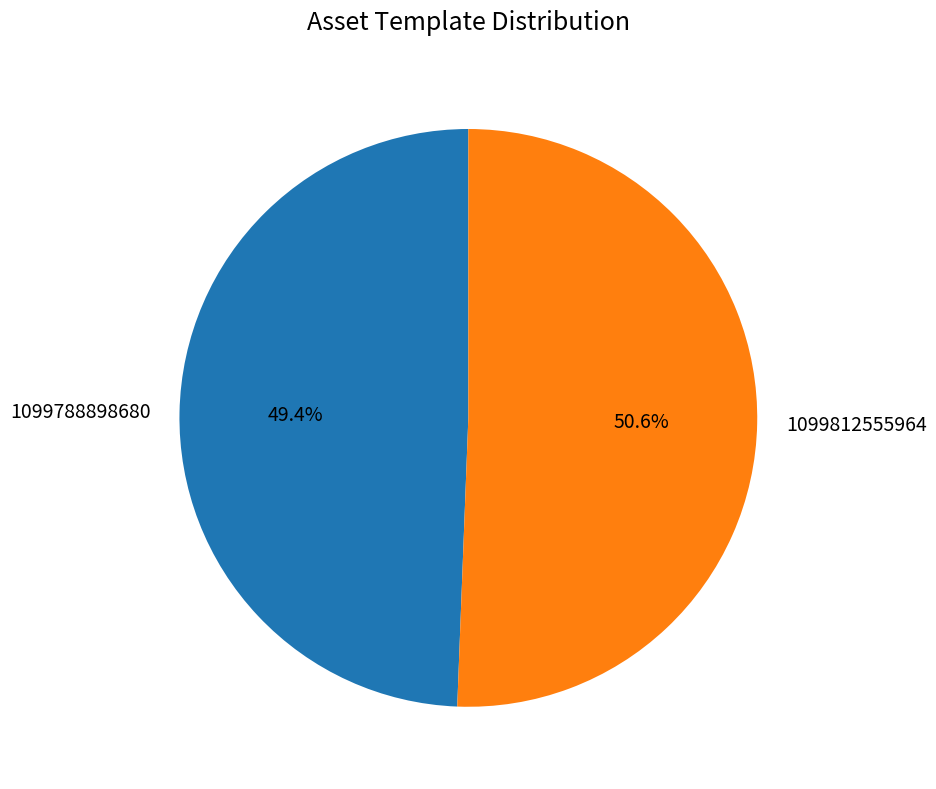

What portion of the pie excludes 1099788898680?

50.6%